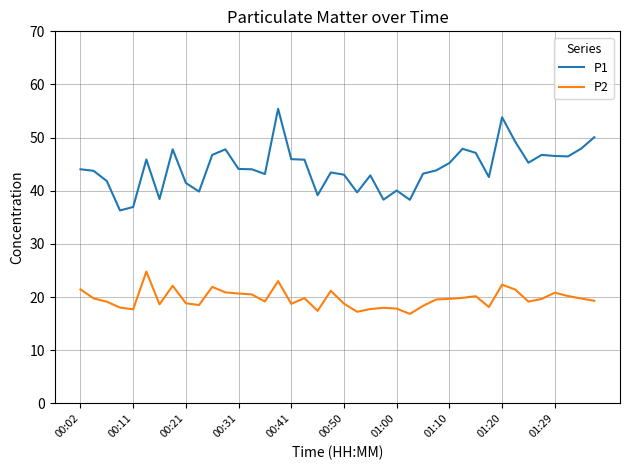

Which series has the largest total across all categories?

P1